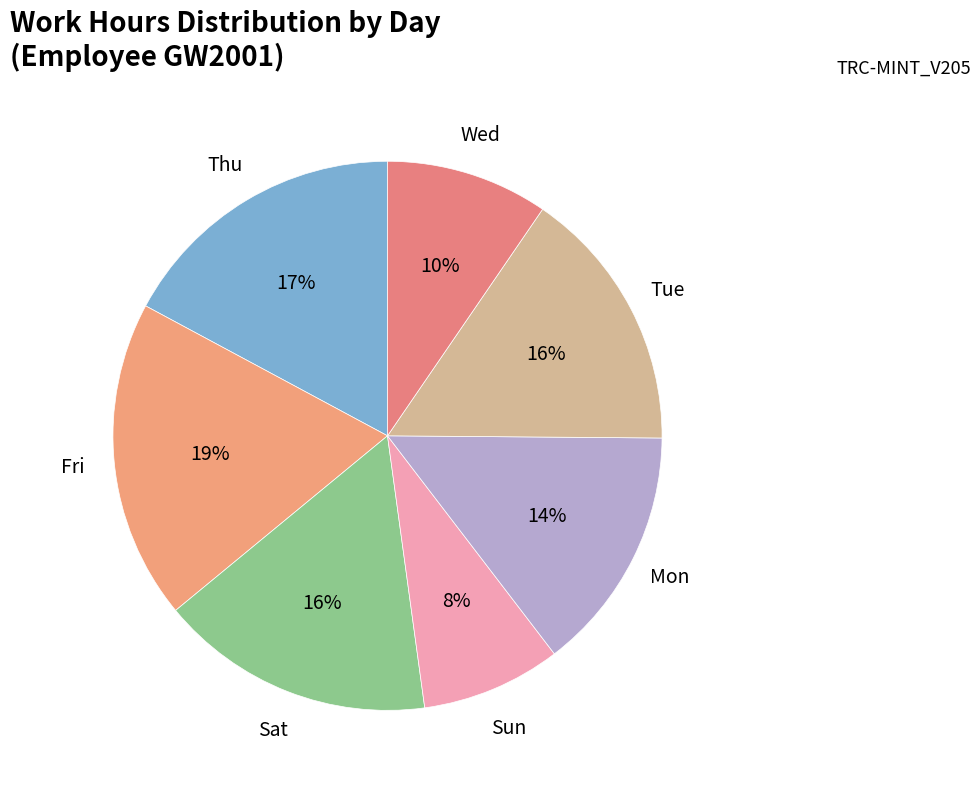

Between Thu and Sun, which is larger?

Thu